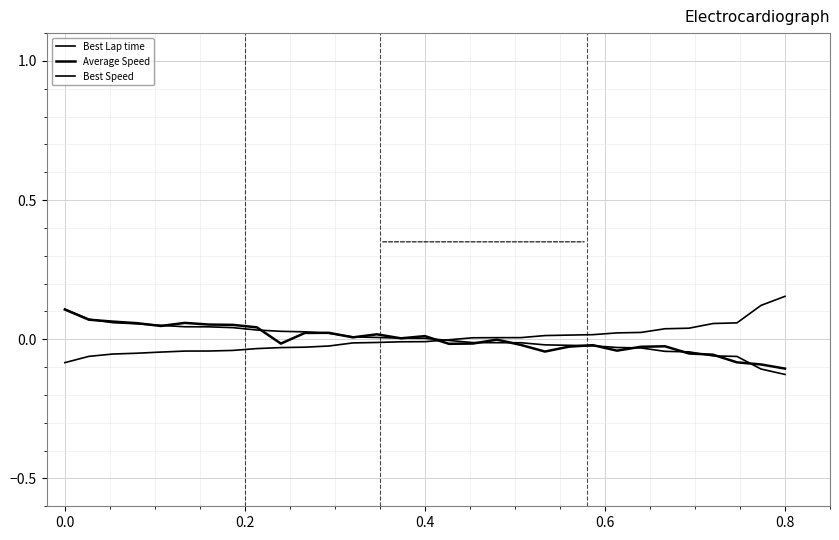

List the series in order of their overall mean, lowest first.

Average Speed, Best Lap time, Best Speed